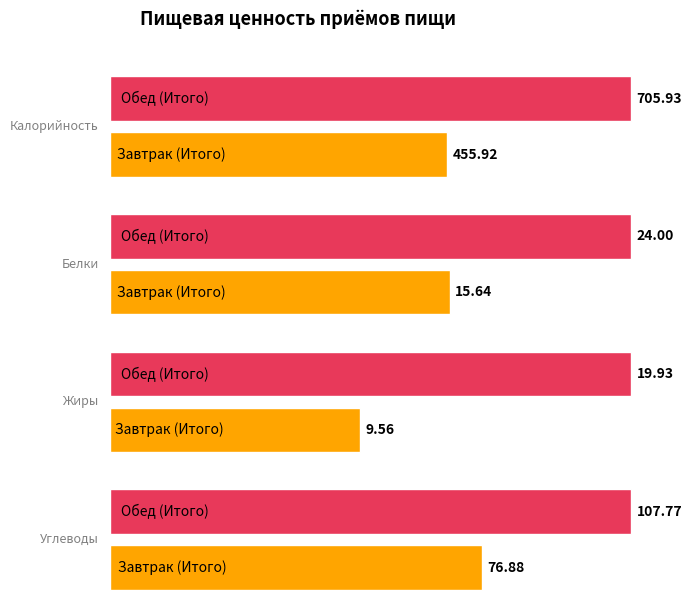

Reading right to left, extract all data points from this chart.

Калорийность: Обед (Итого)=705.9	Завтрак (Итого)=455.9
Белки: Обед (Итого)=24.0	Завтрак (Итого)=15.6
Жиры: Обед (Итого)=19.9	Завтрак (Итого)=9.6
Углеводы: Обед (Итого)=107.8	Завтрак (Итого)=76.9